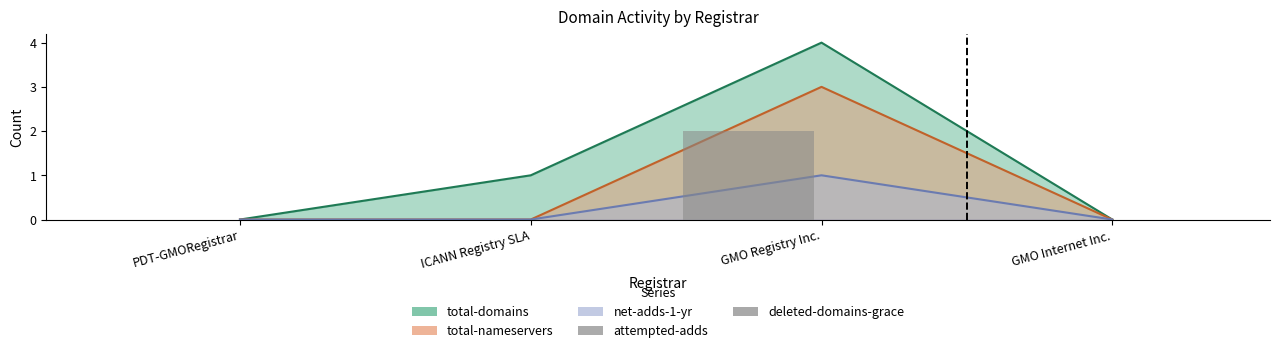

How many categories are shown in the chart?

4